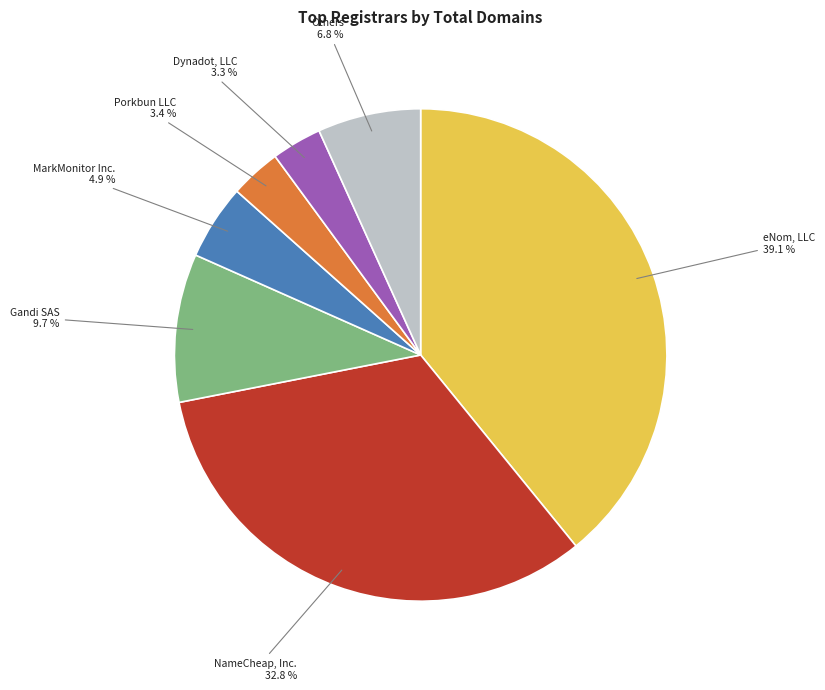

Does any single category account for the majority?

No